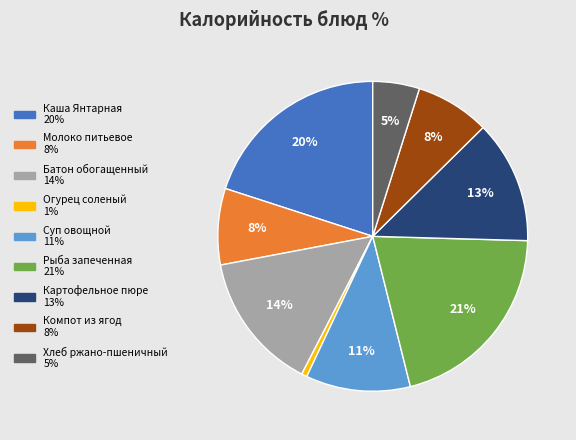

Is there a majority slice in this chart?

No